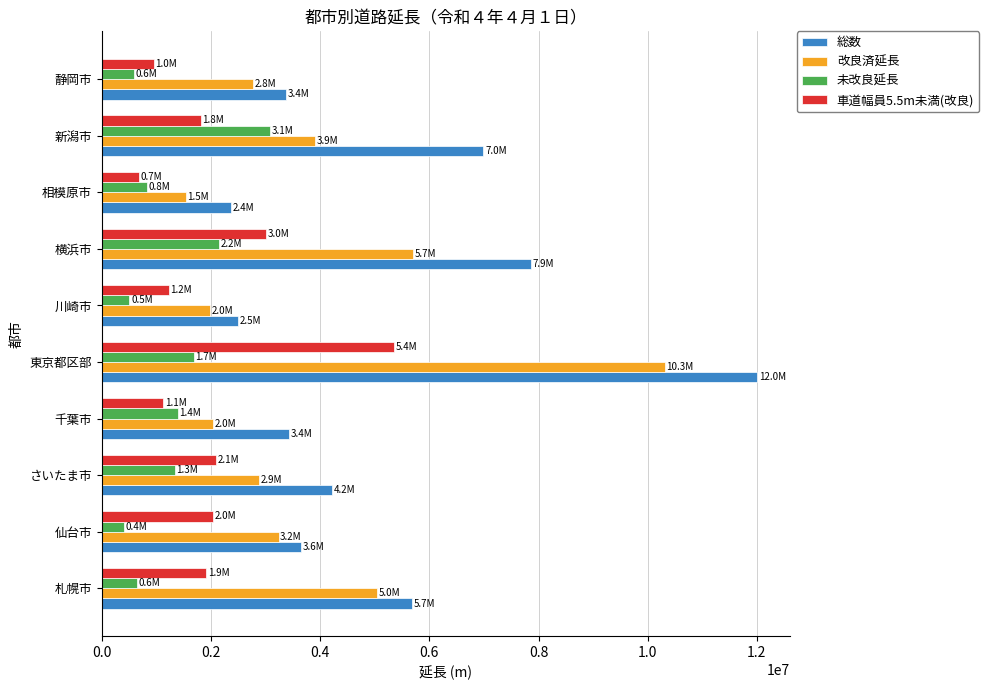

Rank the series by their average value, from highest to lowest.

総数, 改良済延長, 車道幅員5.5m未満(改良), 未改良延長